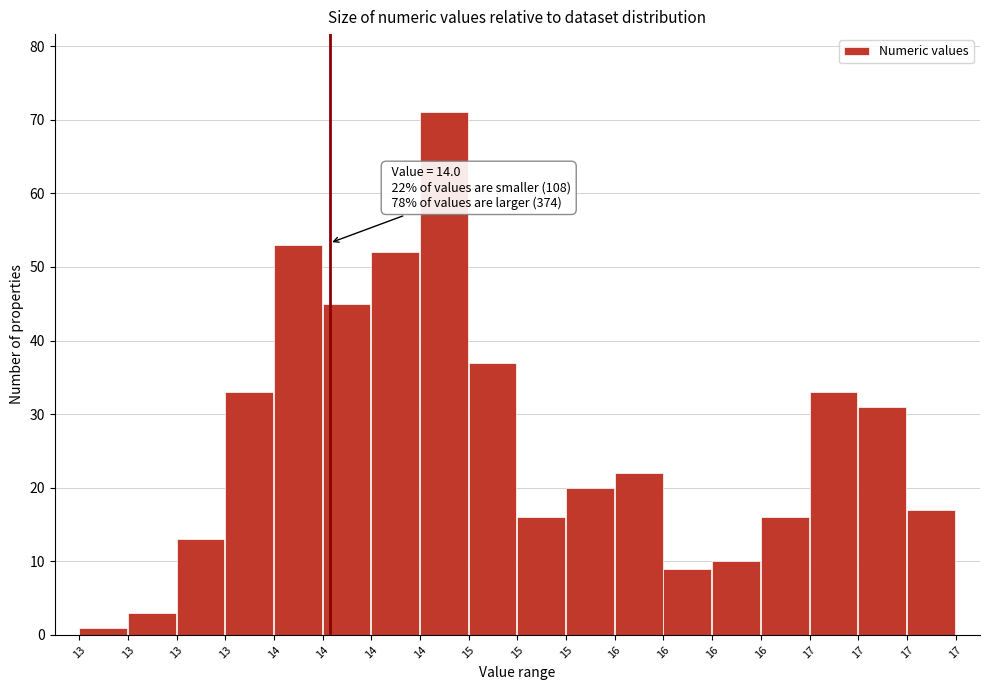

How many bars are there in total?

18